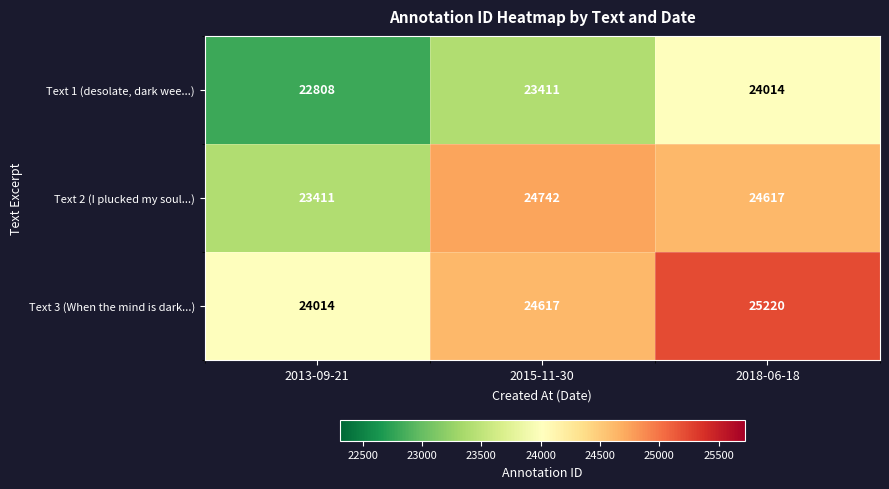

Where does the Text 2 (I plucked my soul...) series first go above 24617?

2015-11-30